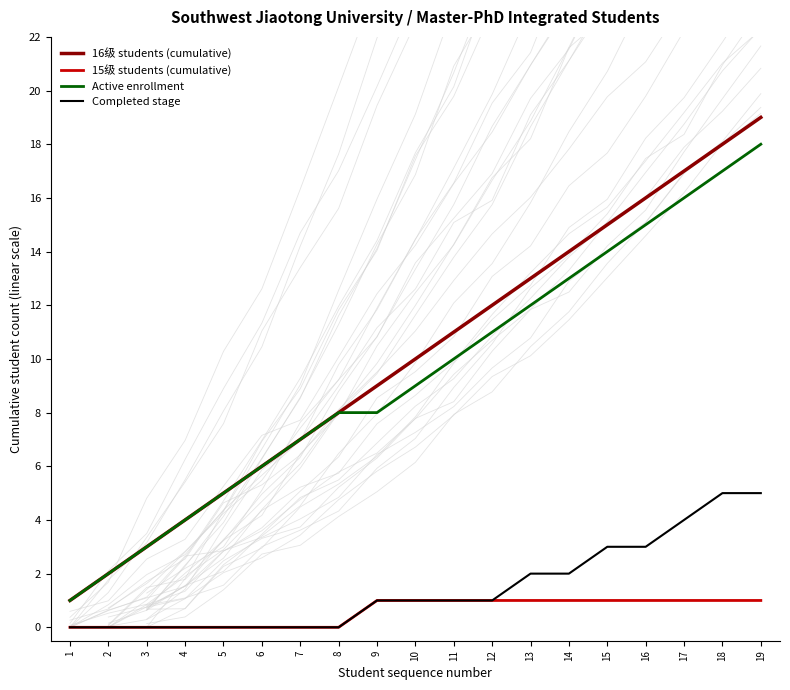

At which label does Completed stage first exceed 1?

13